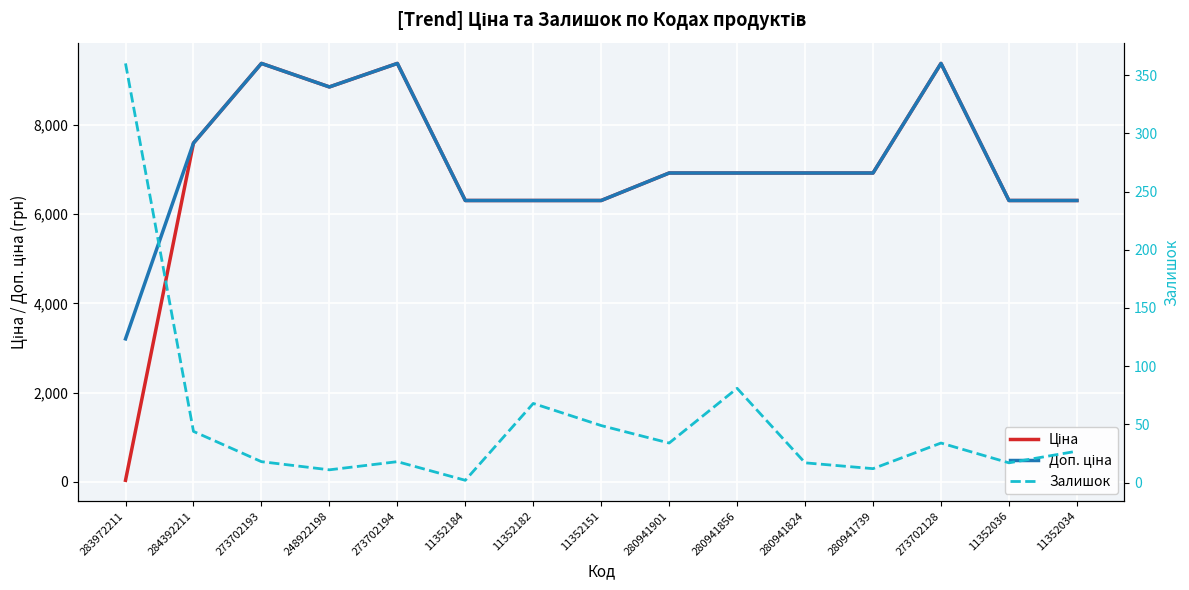

Reading right to left, extract all data points from this chart.

Ціна: 6308.8	6308.8	9384.0	6925.7	6925.7	6925.7	6925.7	6308.8	6308.8	6308.8	9384.0	8856.7	9384.0	7596.5	32.0
Доп. ціна: 6308.8	6308.8	9384.0	6925.7	6925.7	6925.7	6925.7	6308.8	6308.8	6308.8	9384.0	8856.7	9384.0	7596.5	3205.0
Залишок: 27.0	17.0	34.0	12.0	17.0	81.0	34.0	49.0	68.0	2.0	18.0	11.0	18.0	44.0	360.0